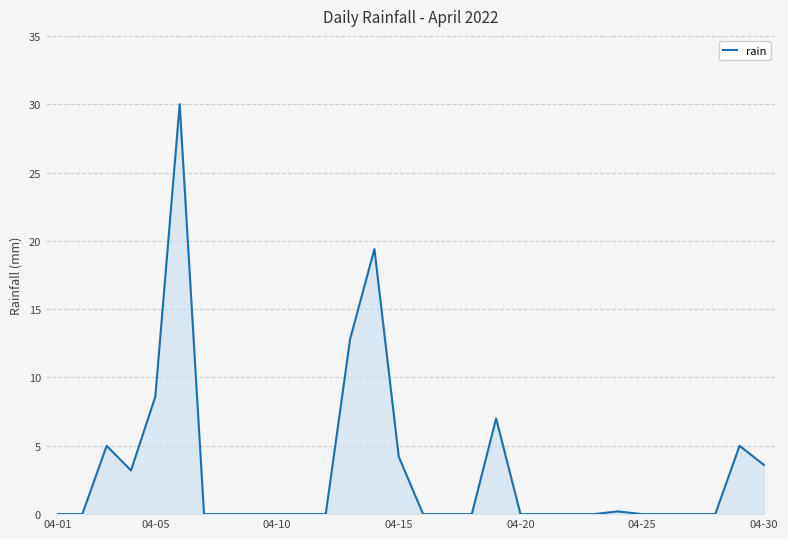

What is the maximum value shown in the chart?

30.0